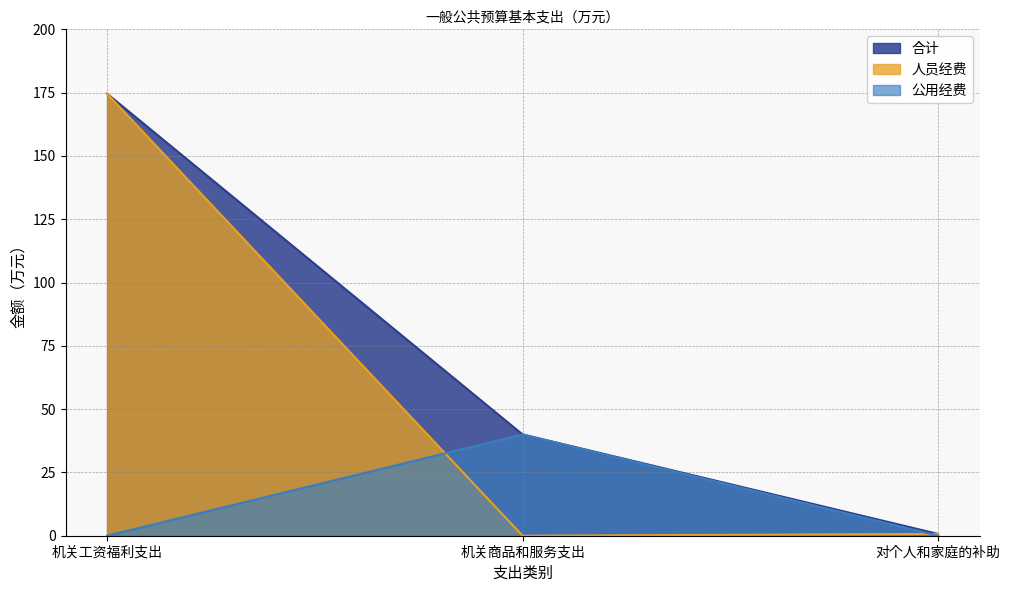

At which category is the sum across all series the highest?

机关工资福利支出